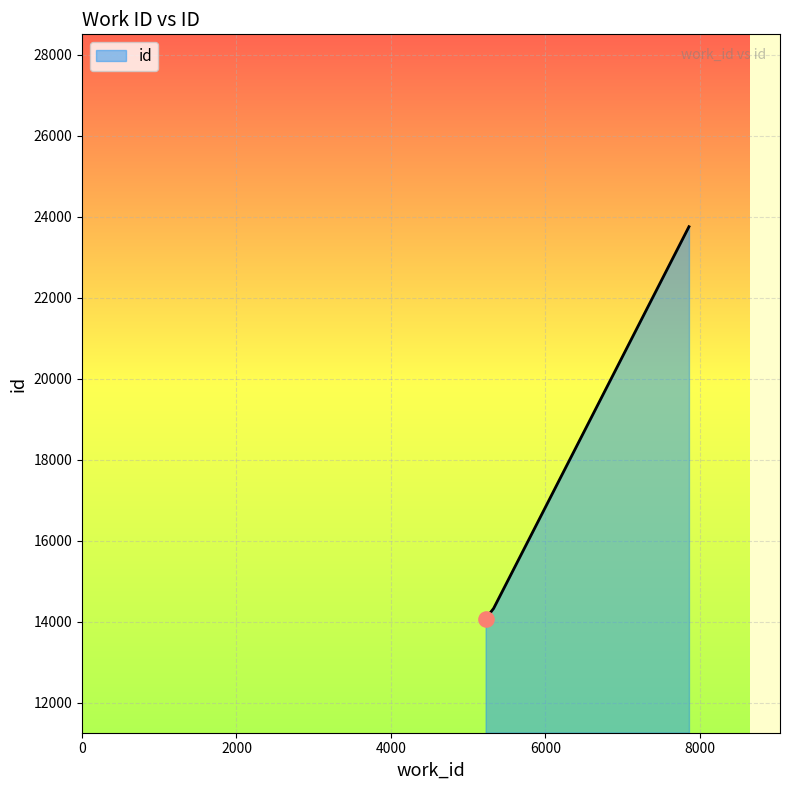

What is the greatest value displayed?

23751